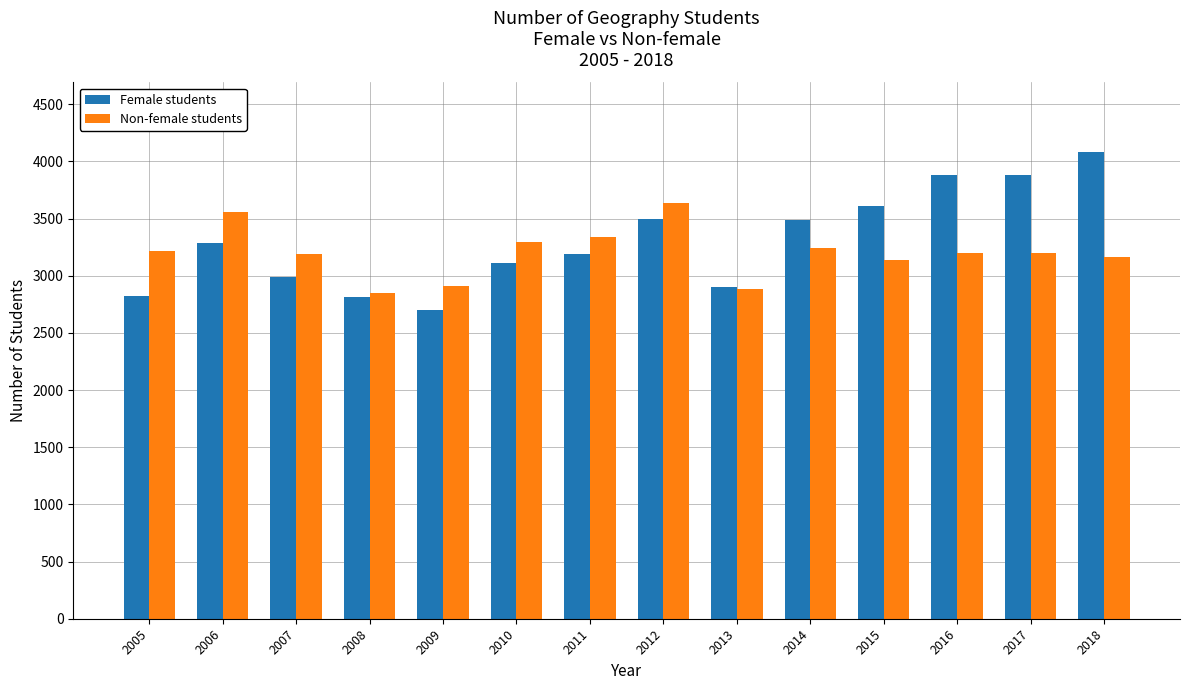

What is the difference between the maximum and second lowest values in the Female students series?

1266